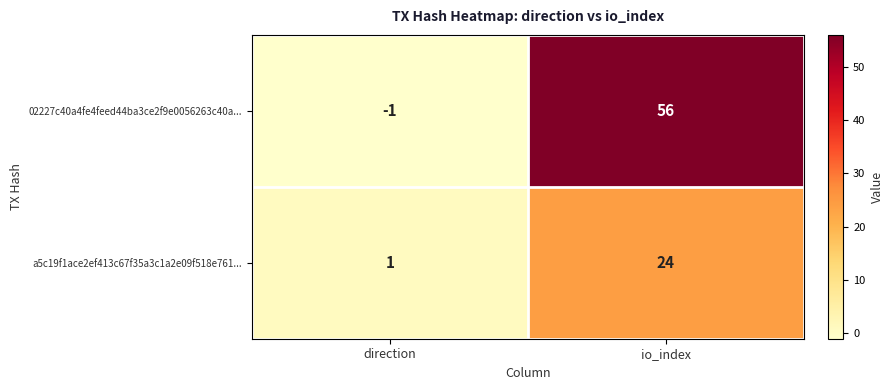

The value of 02227c40a4fe4feed44ba3ce2f9e0056263c40a... at io_index is 92. True or false?

False